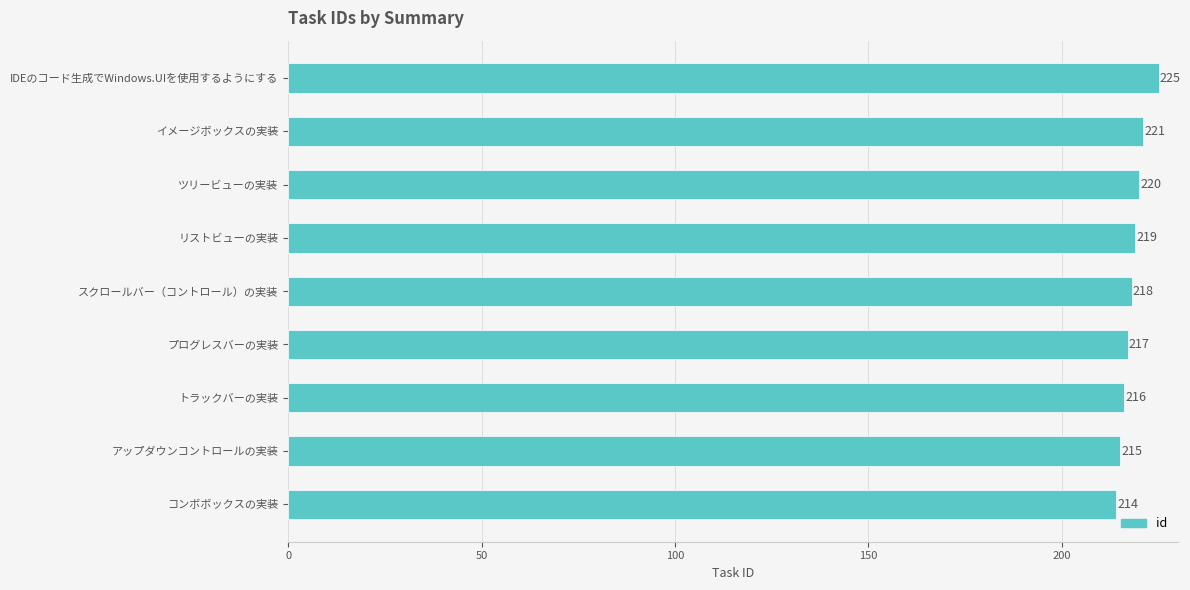

Where is the data nearest to the value 219?

リストビューの実装